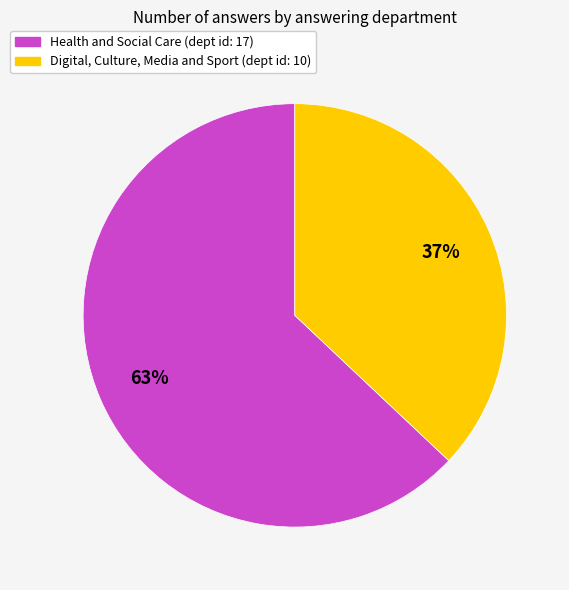

Which slice is the smallest?

Digital, Culture, Media and Sport (dept id: 10)